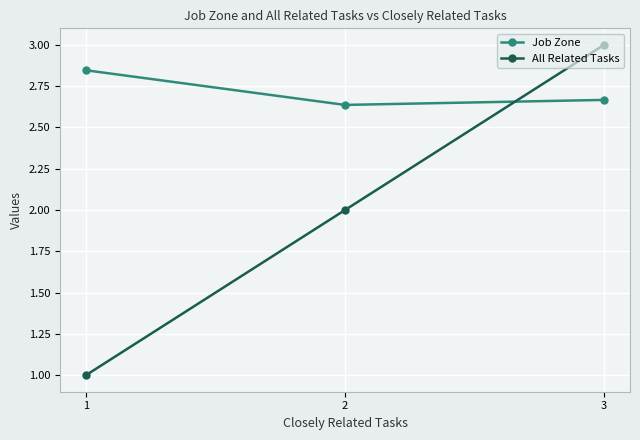

What is the difference between the highest and lowest values at 3?

0.3